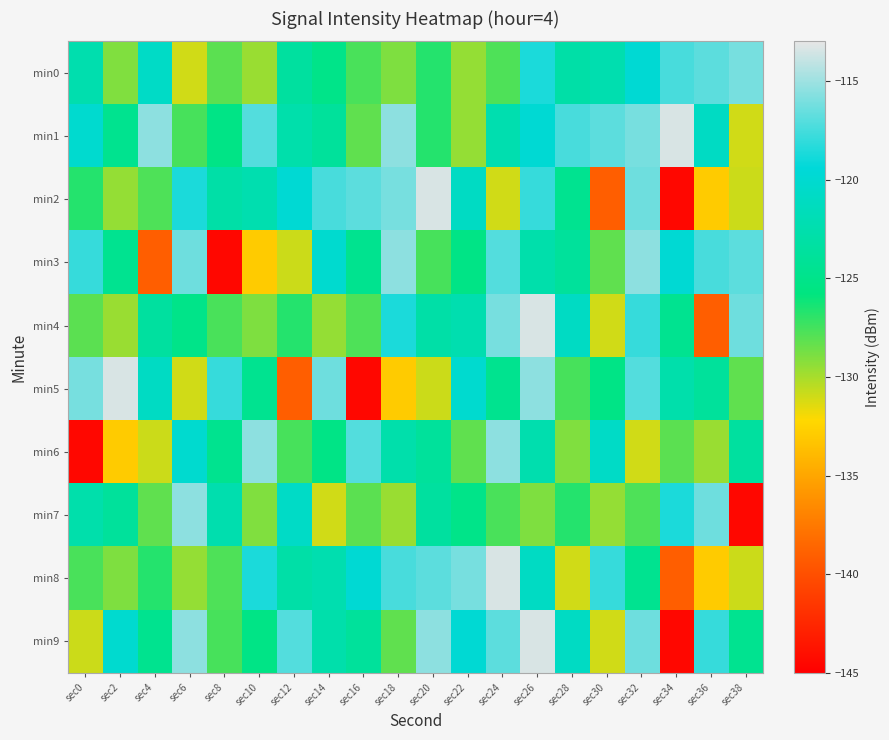

Which category has the highest value across all series?

sec34